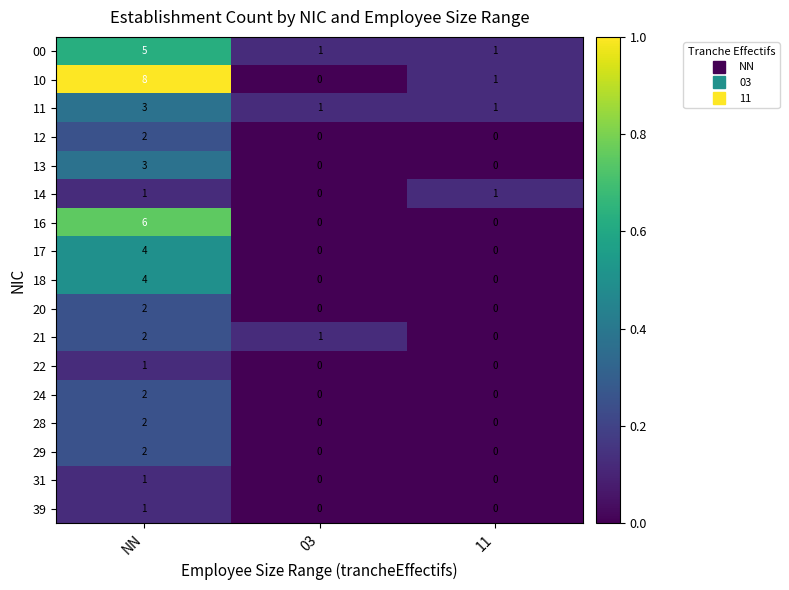

How many 00 values are between 1 and 5?

3